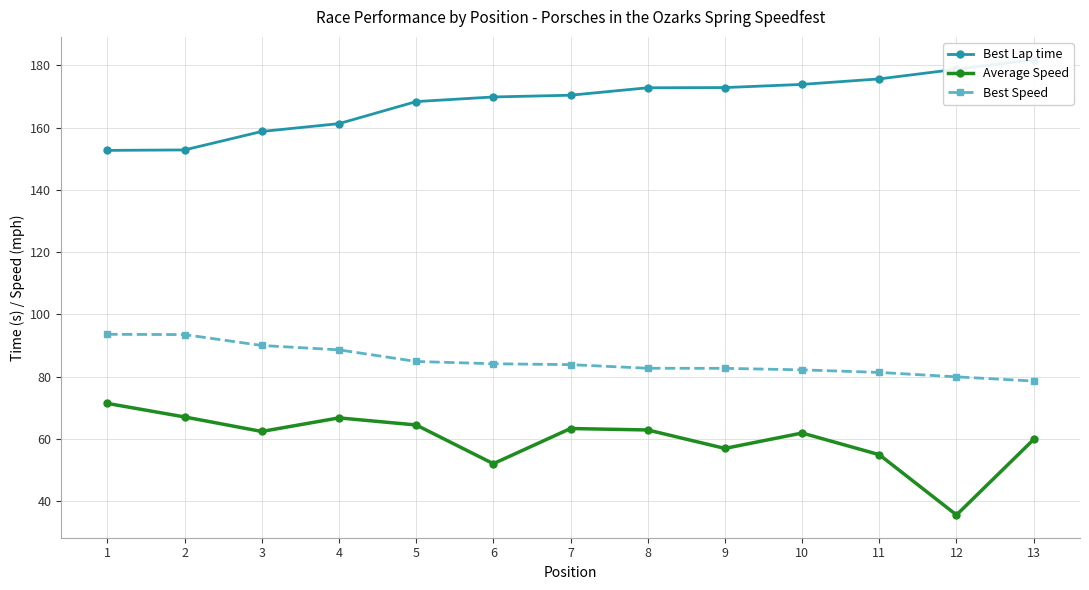

At which category is the sum across all series the highest?

13